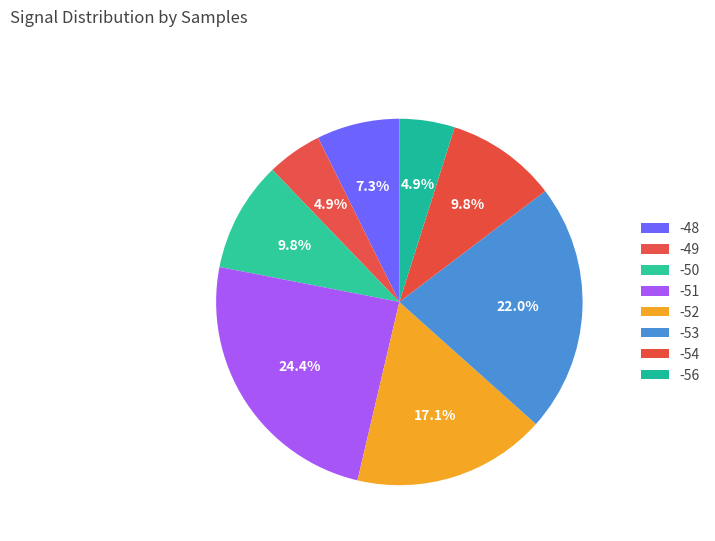

True or false: -50 accounts for 13% of the total.

False